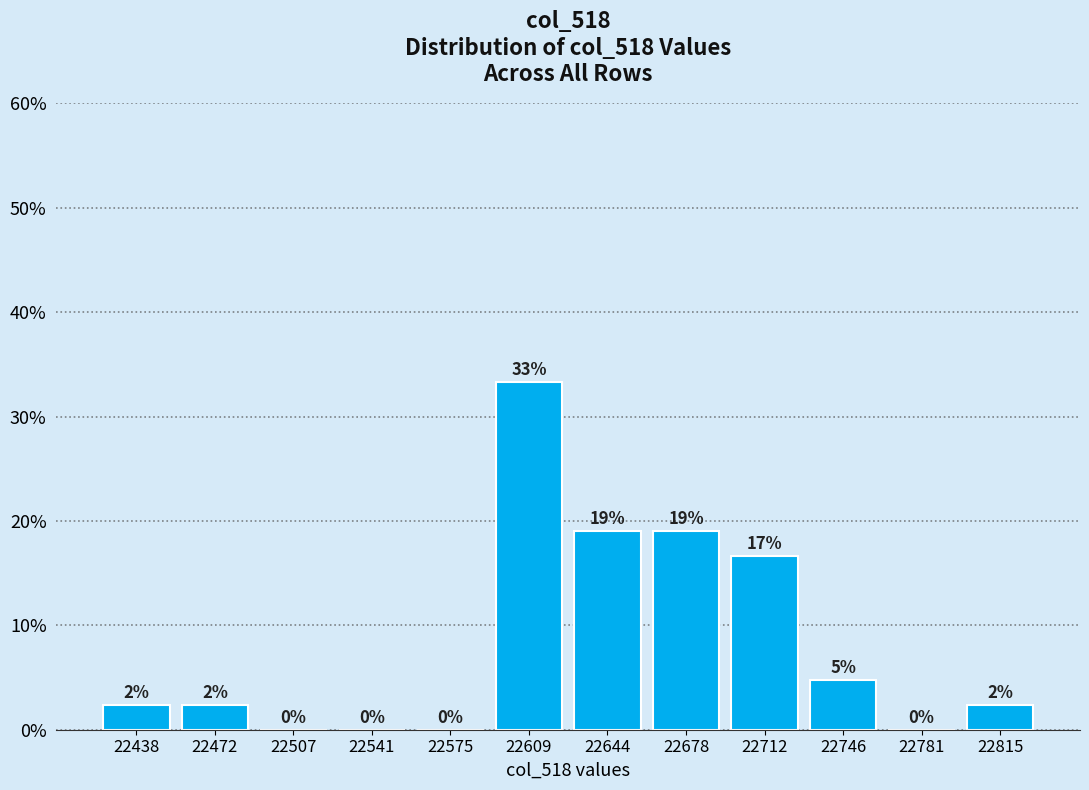

Which range on the x-axis has the tallest bar?

22590 to 22625